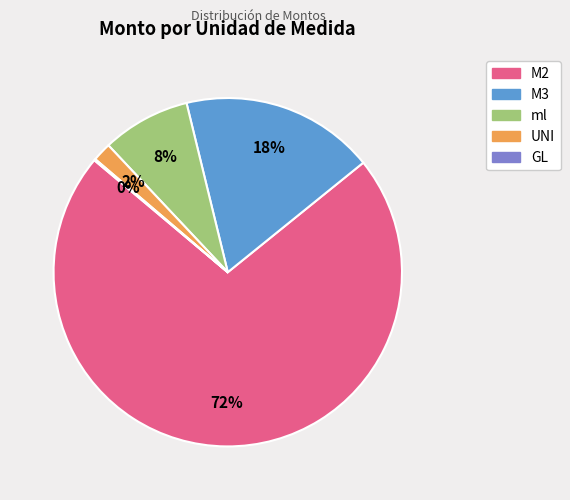

Which has a higher value, UNI or M3?

M3